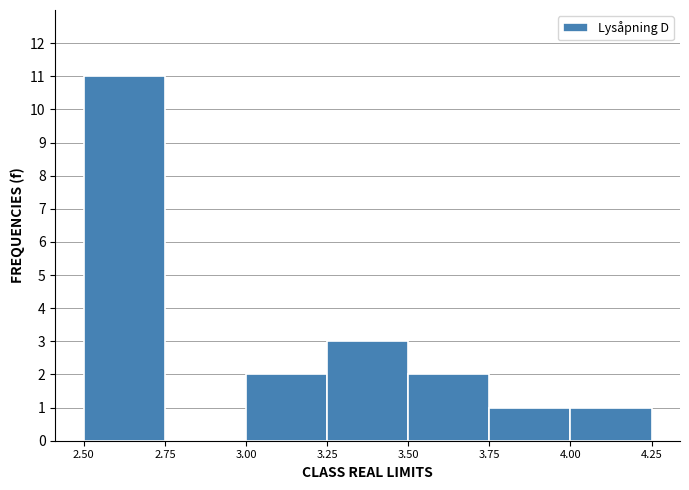

What is the height of the bar covering 2.50 to 2.75 on the x-axis? The values are not printed on the chart, so give them approximately, as read against the axis.

11